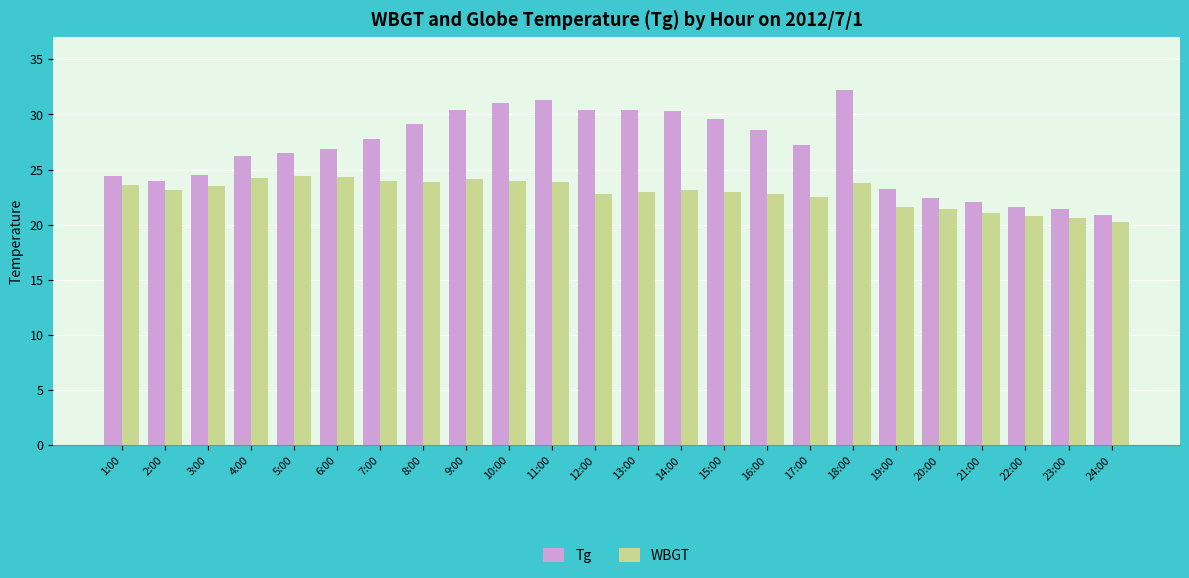

What is the label of the 7th bar from the left?

7:00